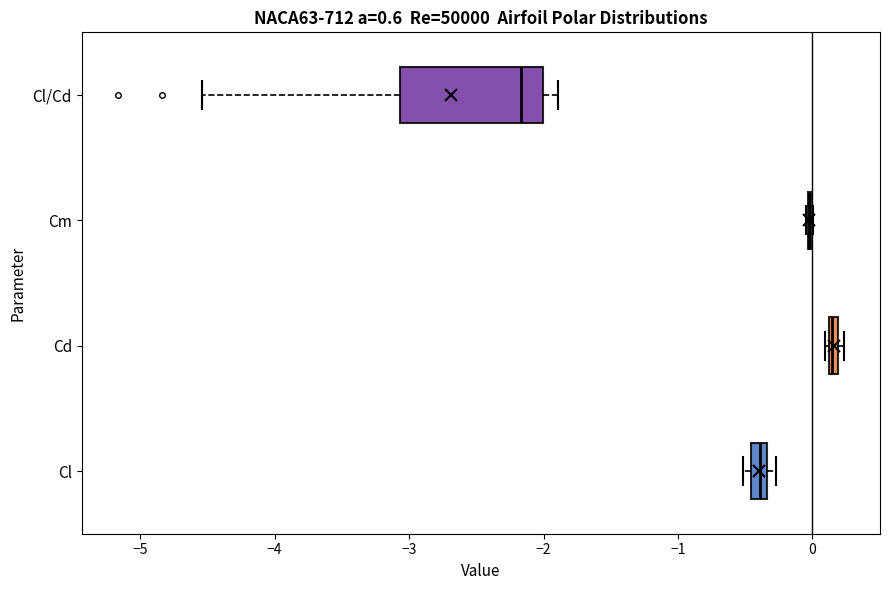

Comparing the boxes themselves (not the whiskers), which one is the widest?

Cl/Cd